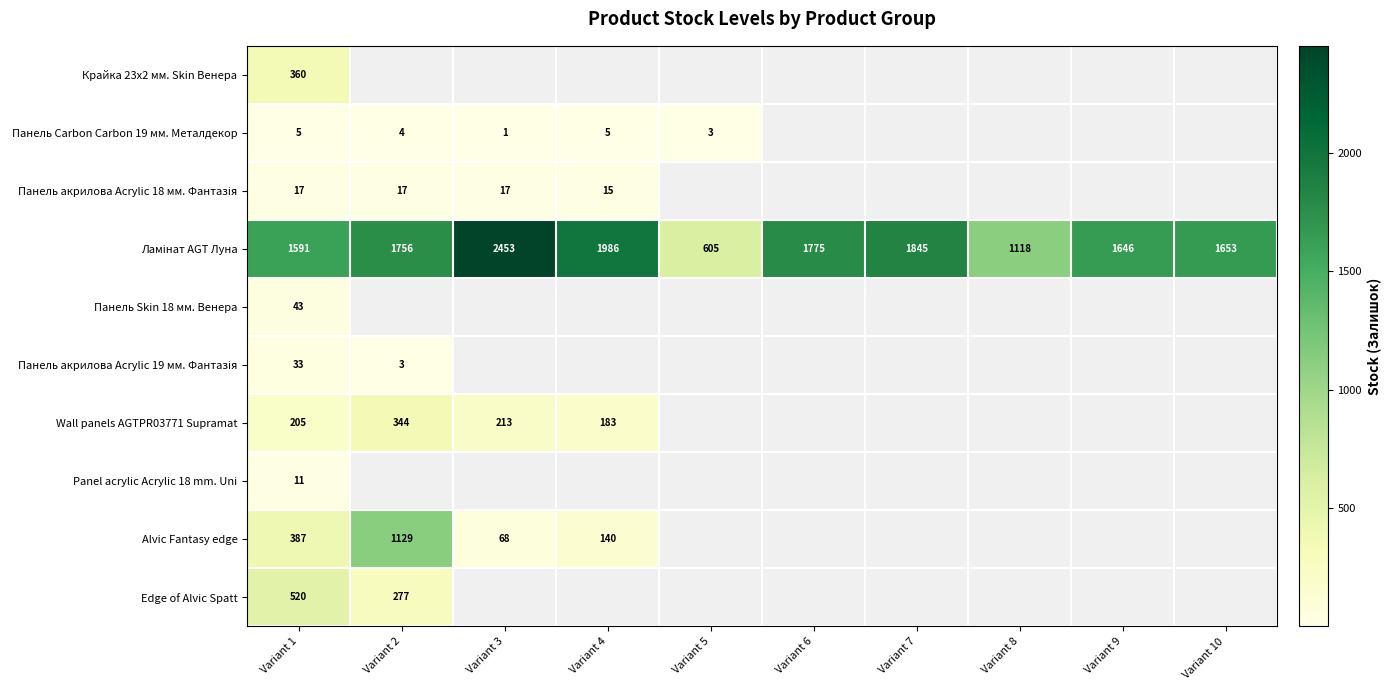

Is it true that Панель Carbon Carbon 19 мм. Металдекор equals 1.6 at Variant 5?

False